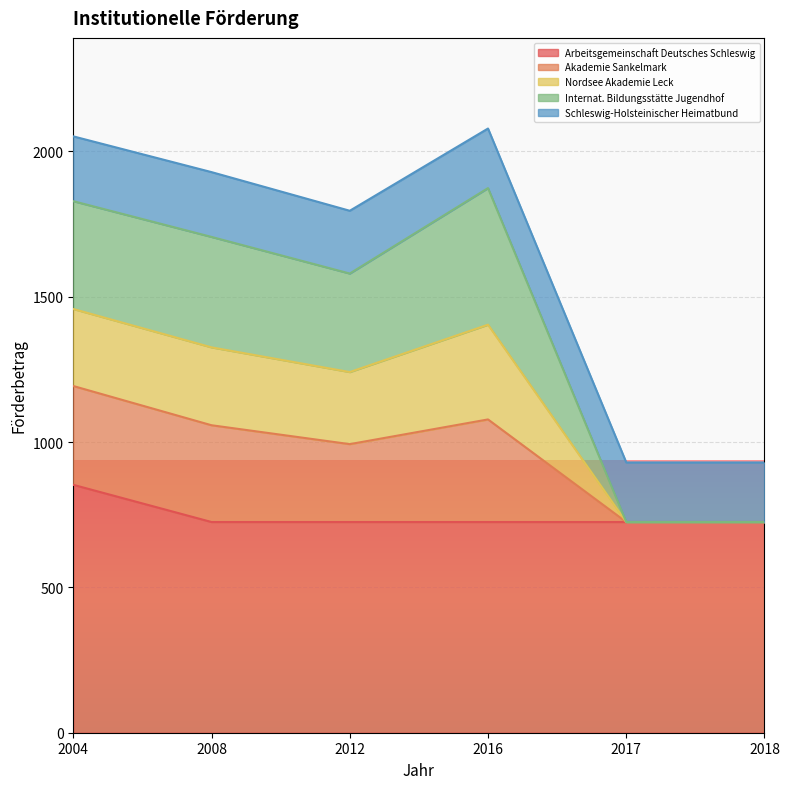

At which label does Arbeitsgemeinschaft Deutsches Schleswig reach its peak?

2004